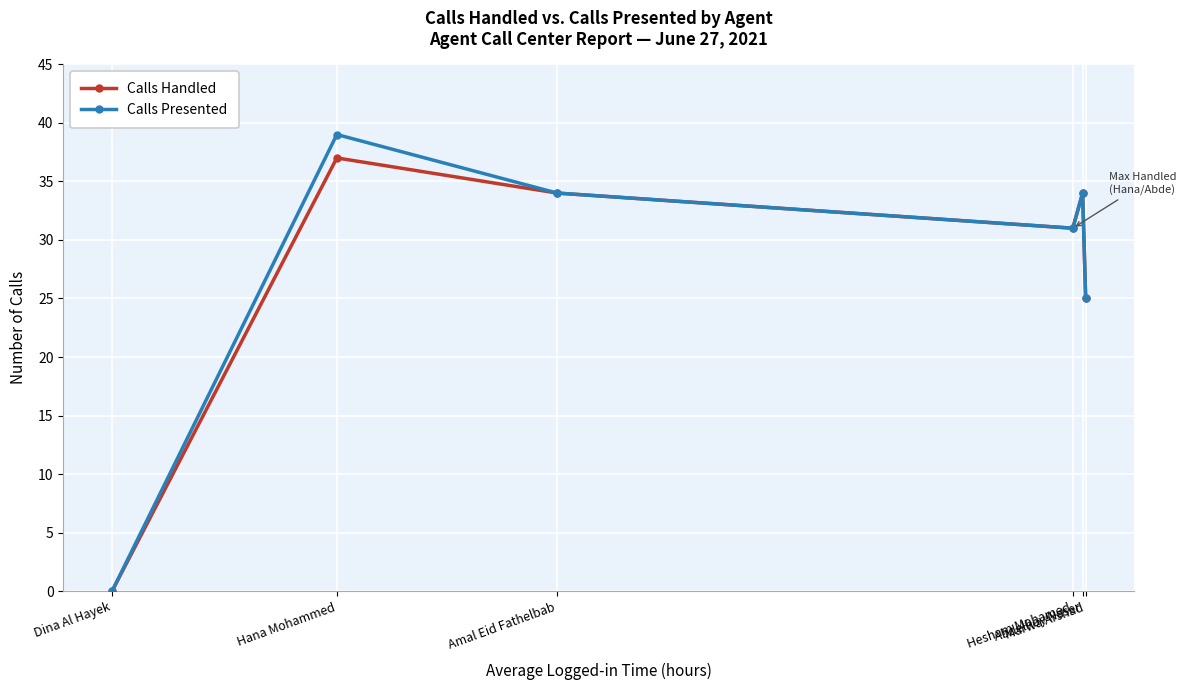

At which category does Calls Handled reach its first local peak?

Hana Mohammed